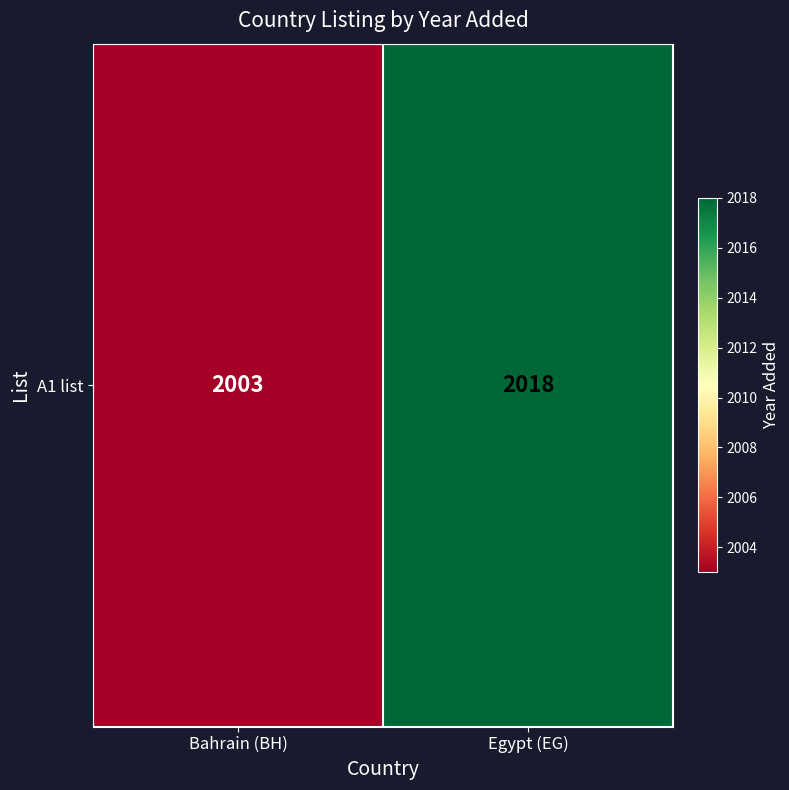

Rank the categories by value from lowest to highest.

Bahrain (BH), Egypt (EG)